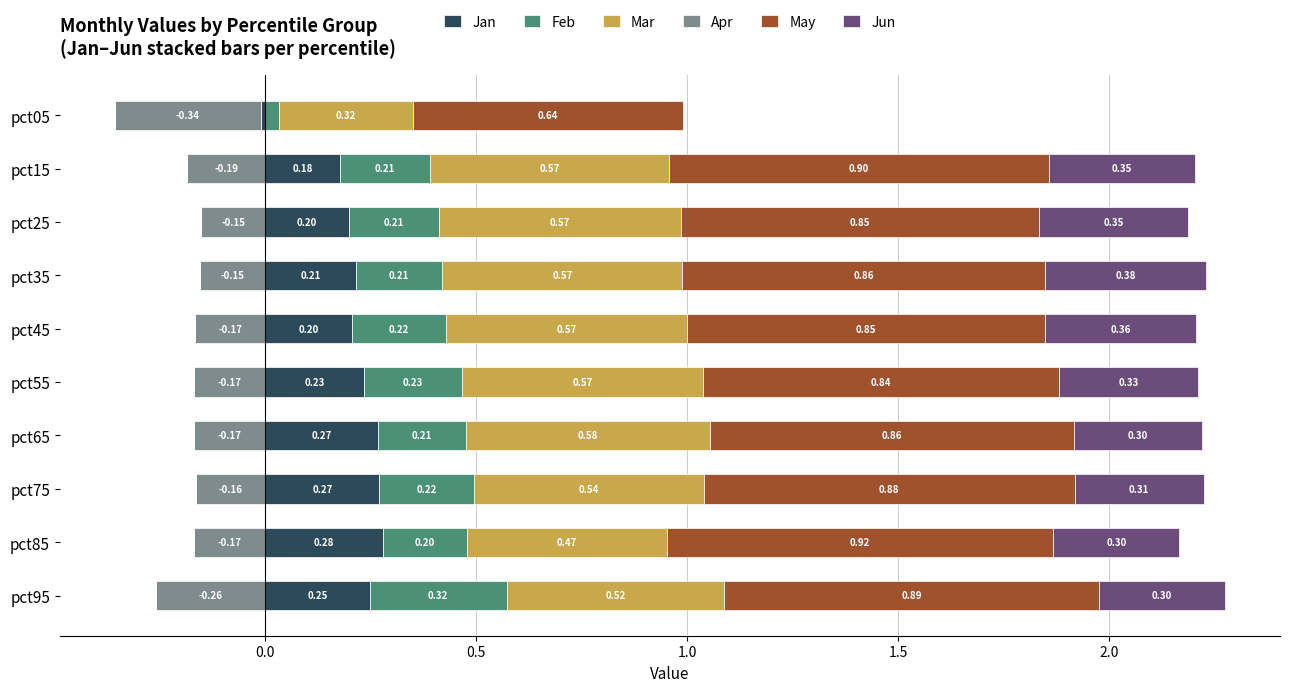

How many categories are shown in the chart?

10